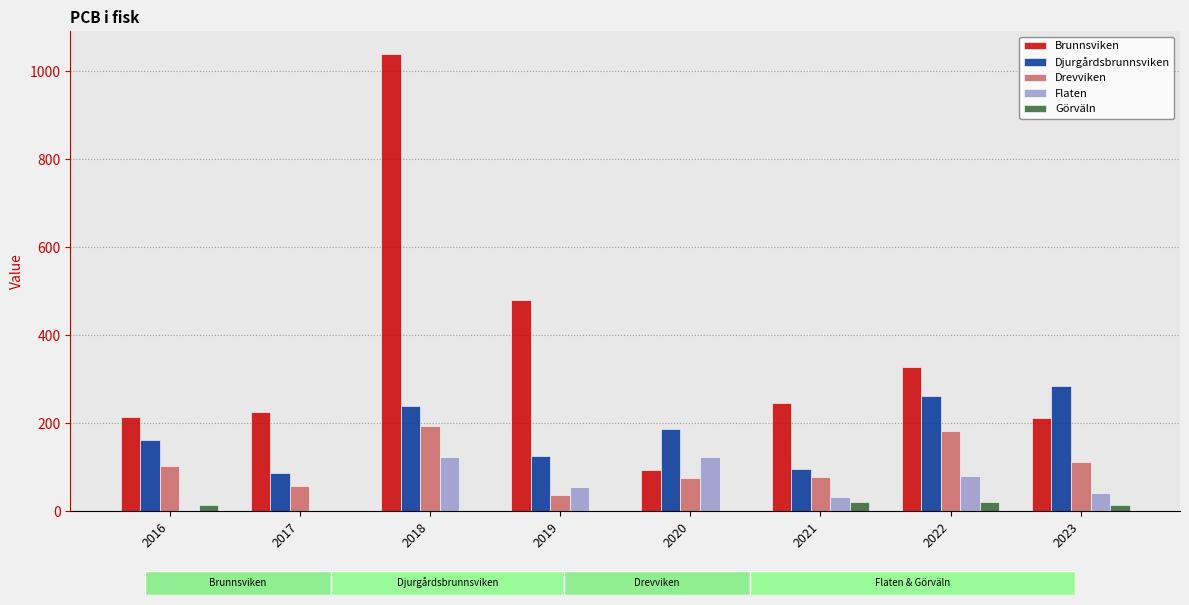

Where does the Görväln series first go above 13?

2016